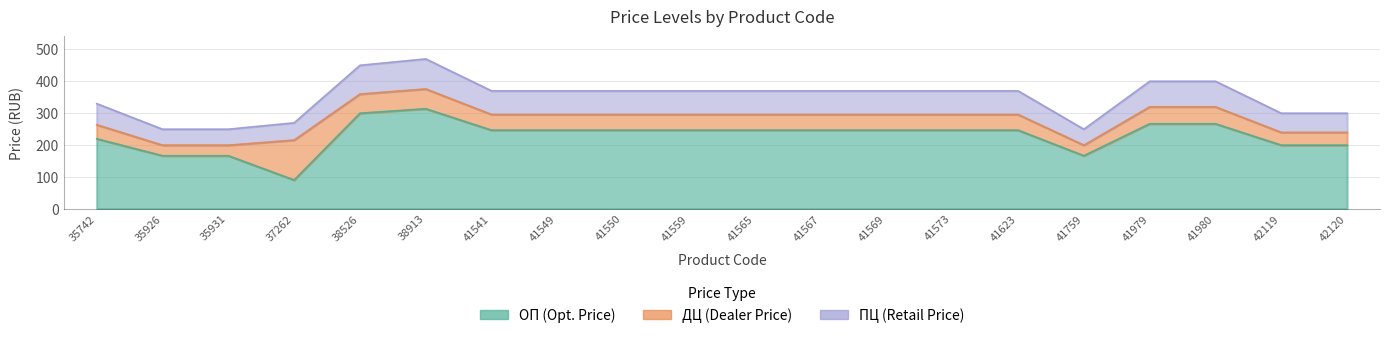

True or false: ПЦ and ОП intersect in this chart.

False